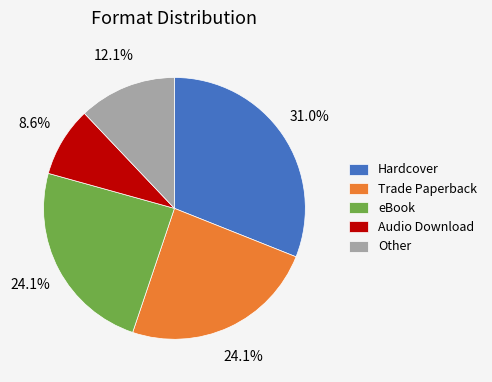

What is the smallest slice in the pie chart?

Audio Download